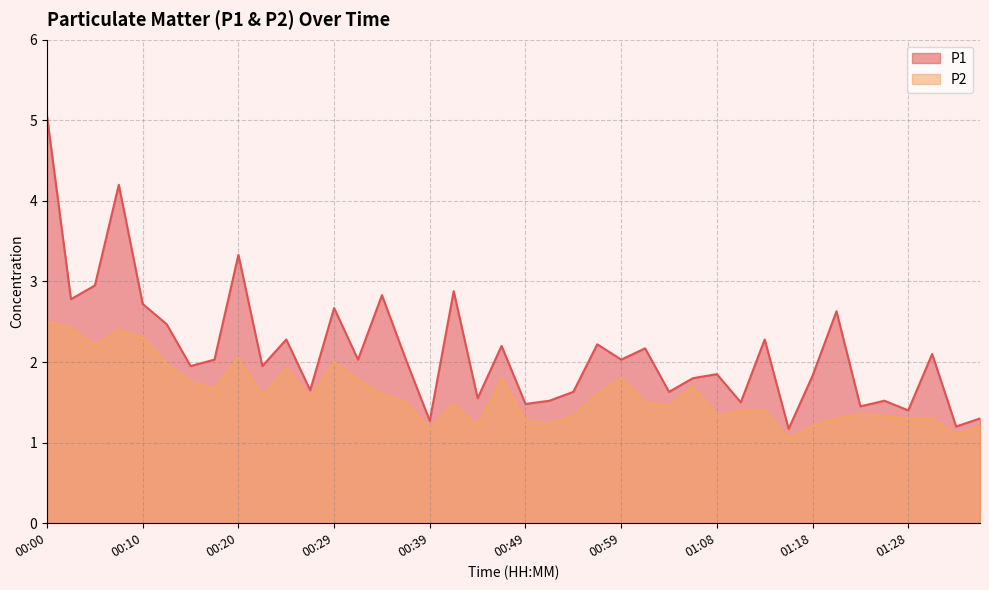

The value of P1 at 00:37 is 0.7. True or false?

False